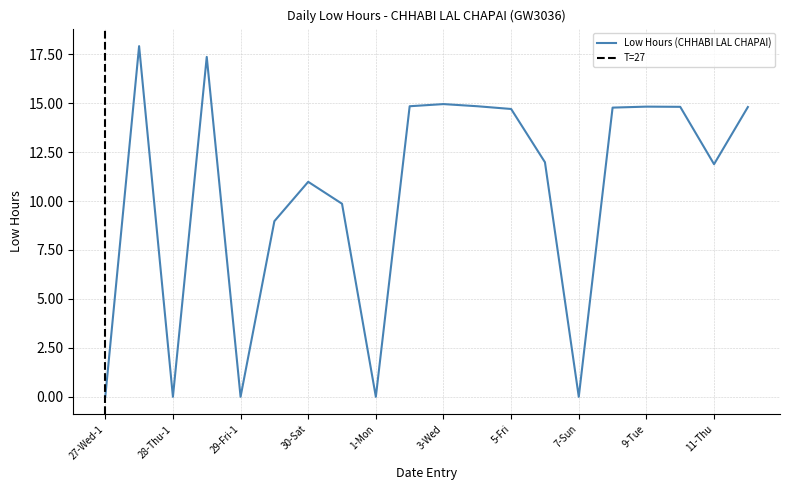

The chart shows a value of 14.8 at 10-Wed. True or false?

True